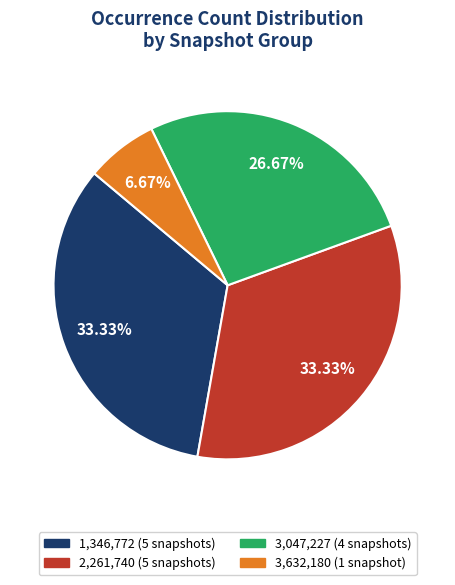

Which slice is the smallest?

3,632,180 (1 snapshot)